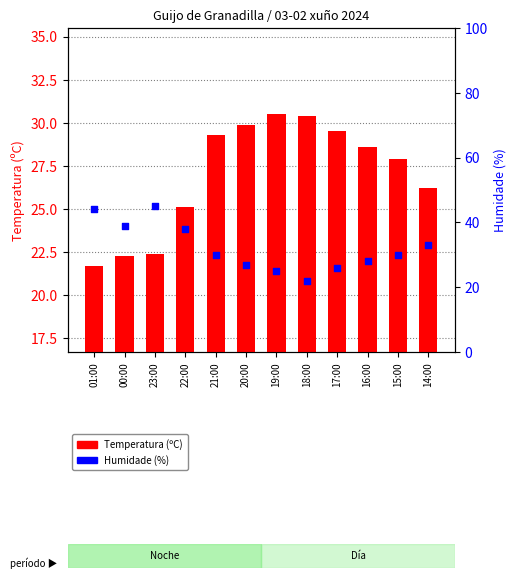

What is the total value across all series at 22:00?

63.1